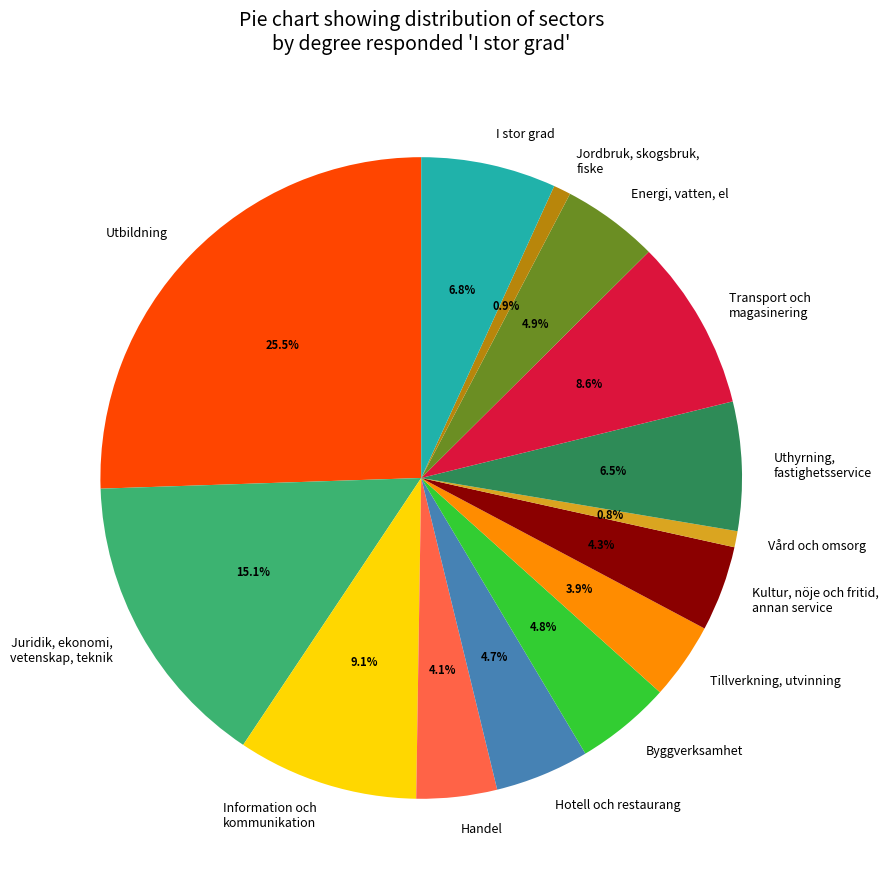

What is the largest slice in the pie chart?

Utbildning